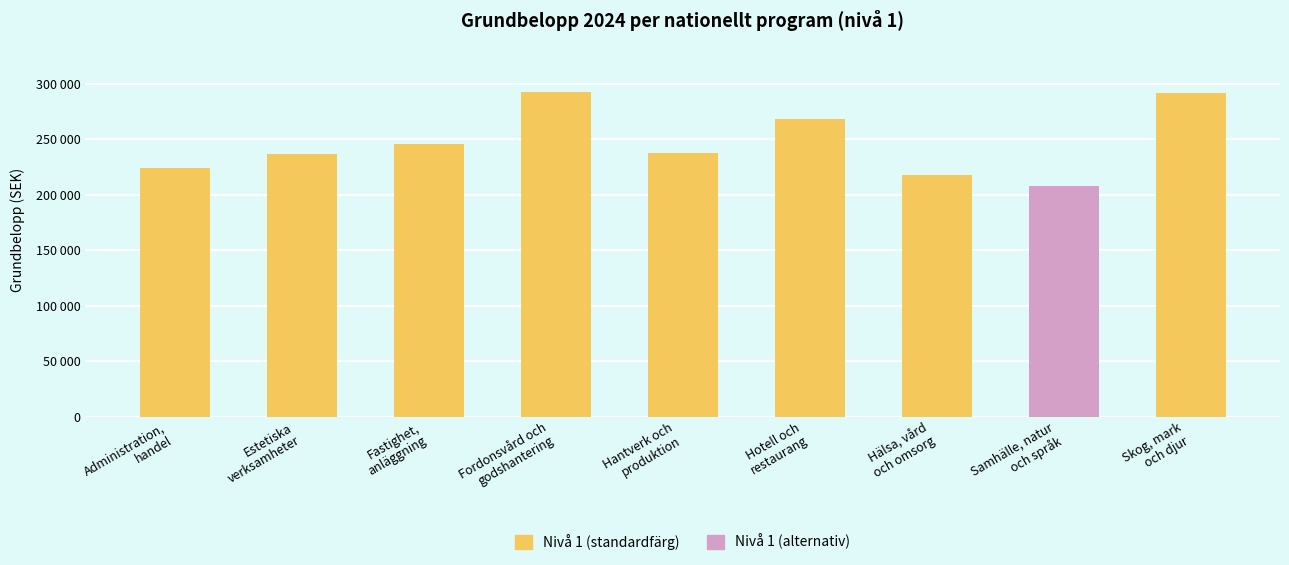

Which has a higher value, Hälsa, vård
och omsorg or Administration,
handel?

Administration,
handel